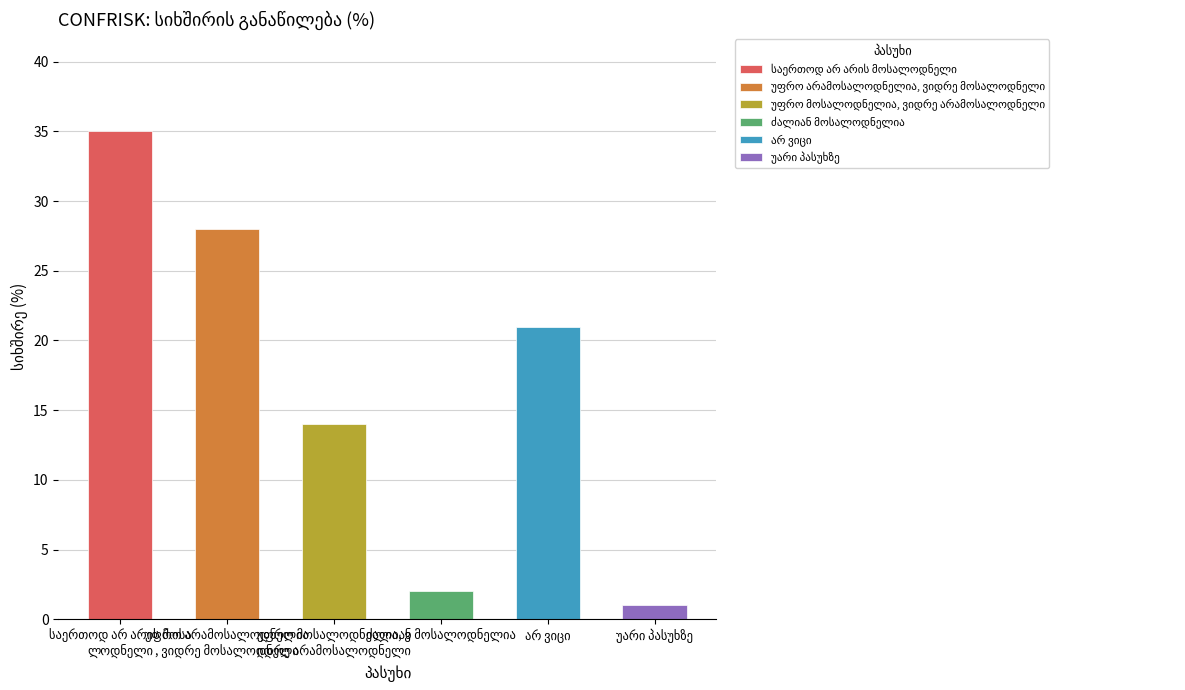

Reading left to right, what are all the values shown in this chart?

35	28	14	2	21	1